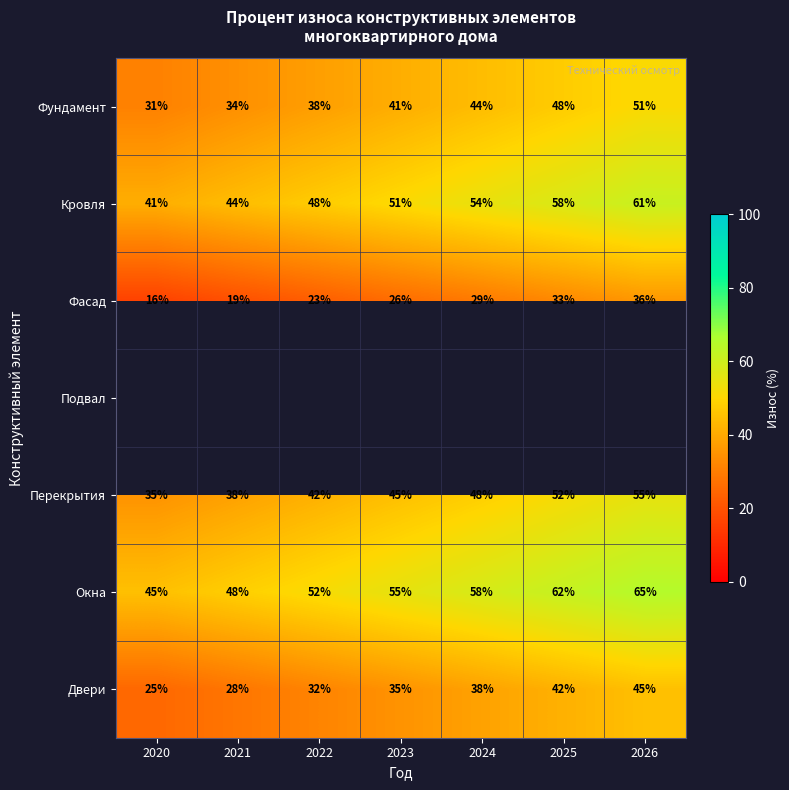

Count the number of categories in the chart.

7